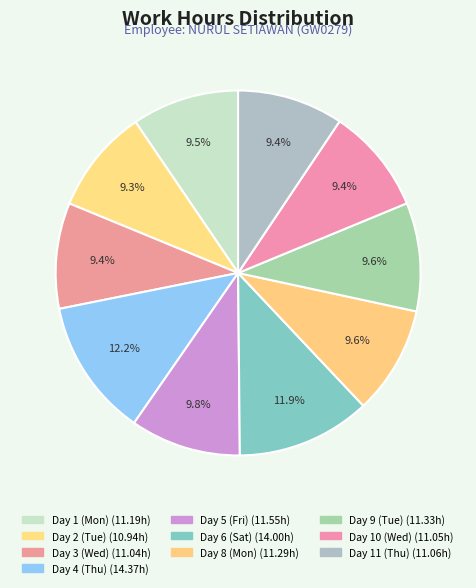

How many segments does this pie chart have?

10